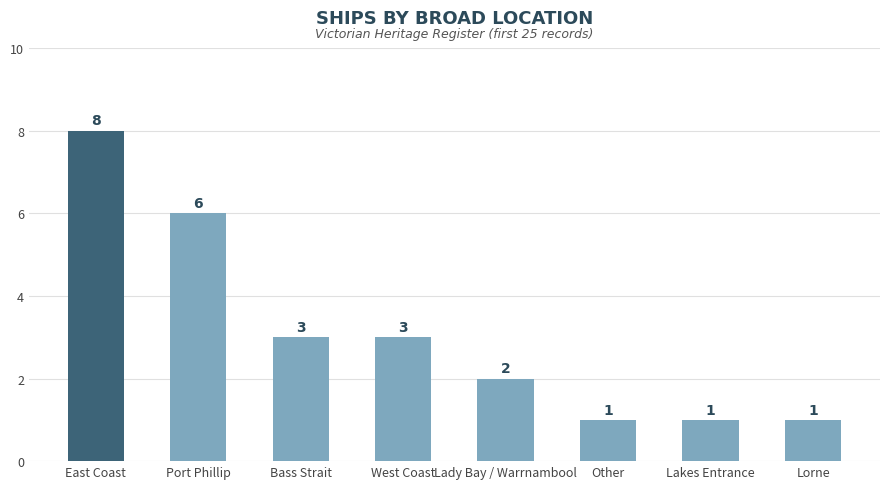

The value at East Coast is 8. True or false?

True